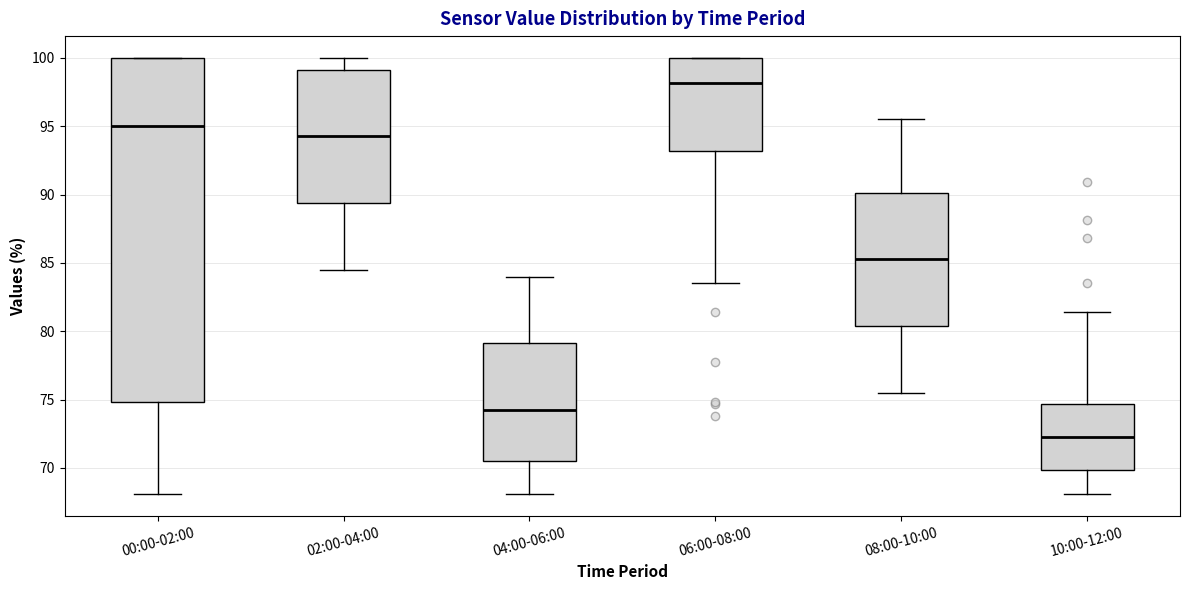

Which box's median line is the highest?

06:00-08:00